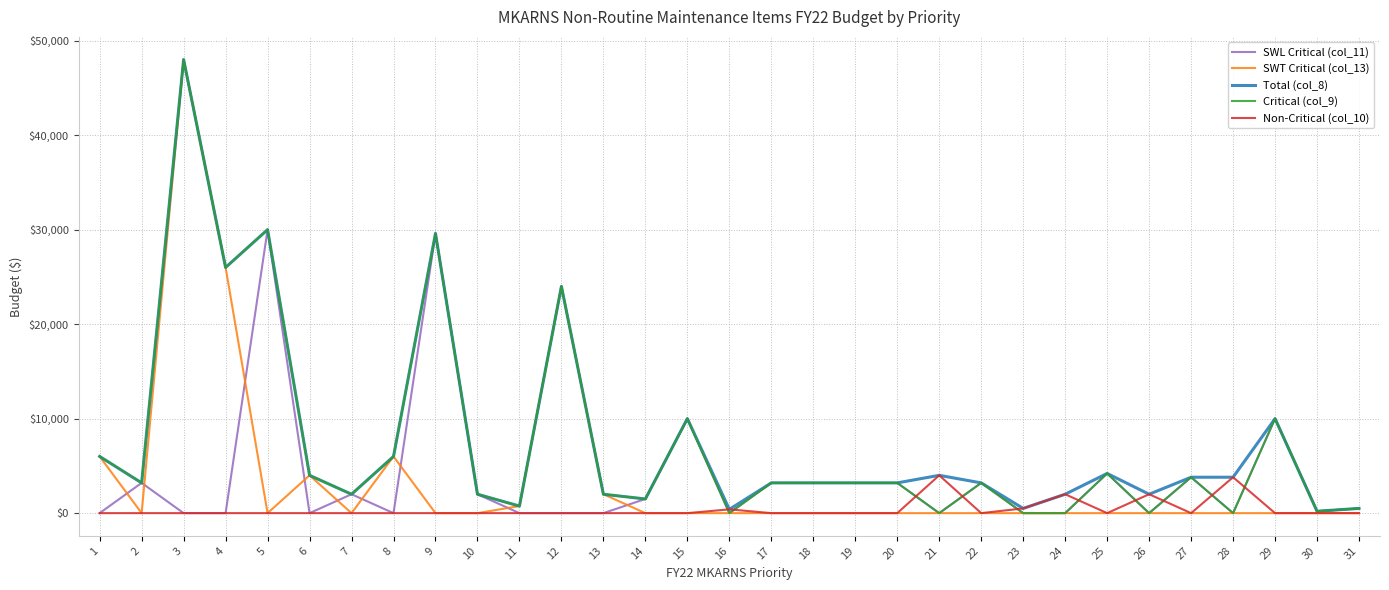

At which category is the sum across all series the highest?

3